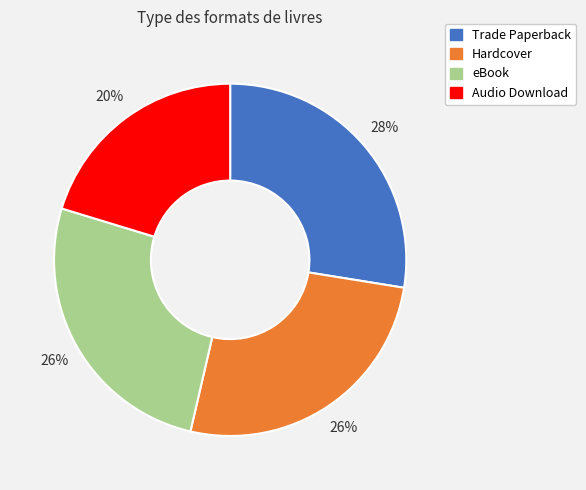

The Hardcover slice represents 26% of the pie. True or false?

True